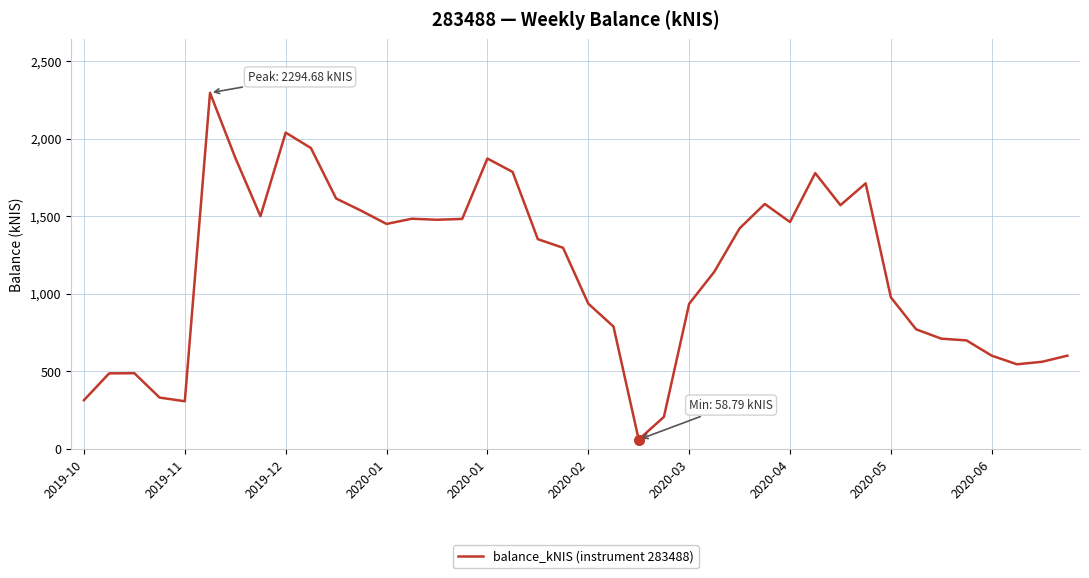

What is the difference between the maximum and minimum values?

2235.9